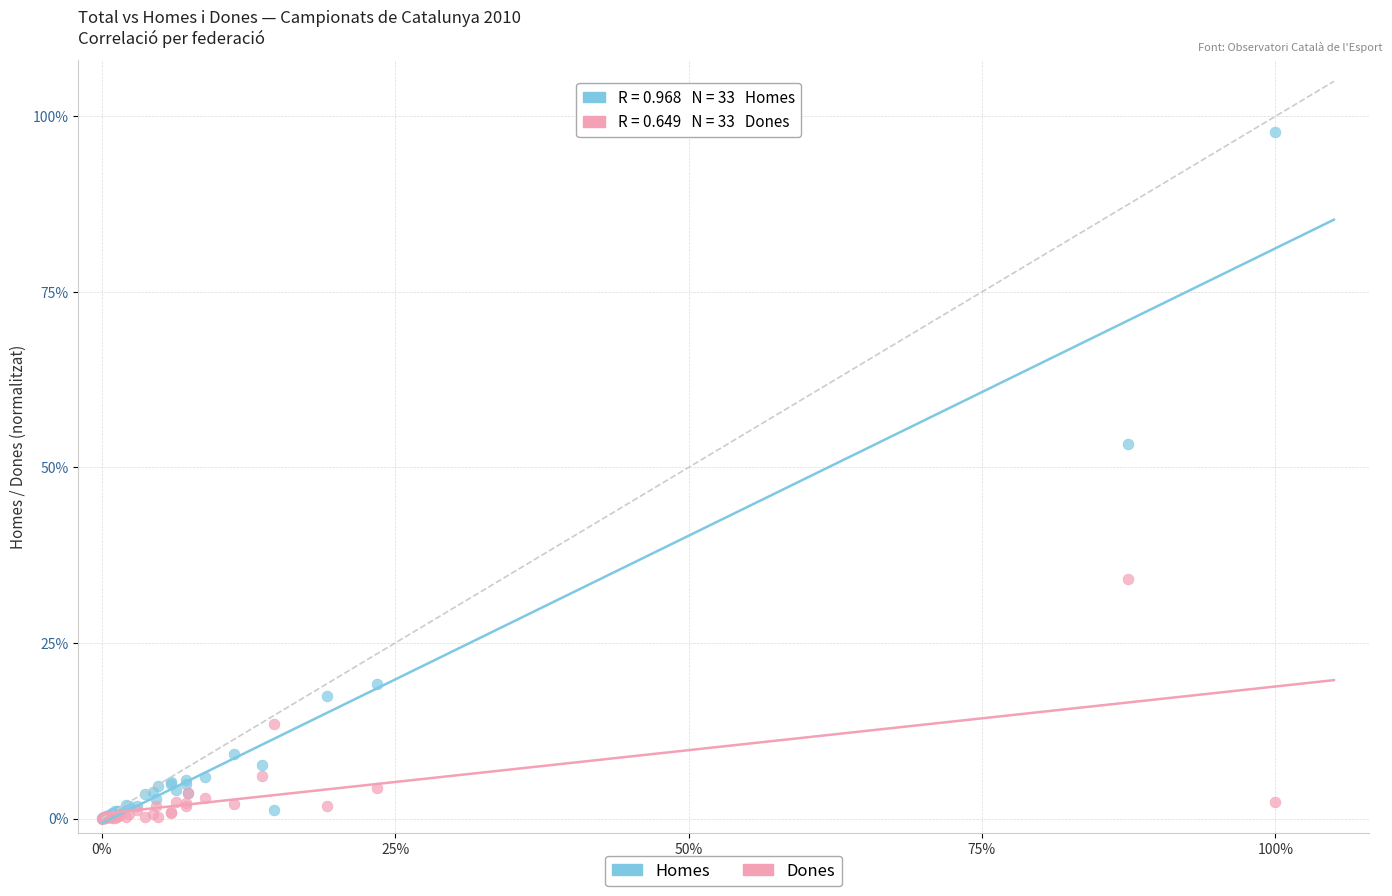

Which series contains the highest Y value?

Homes